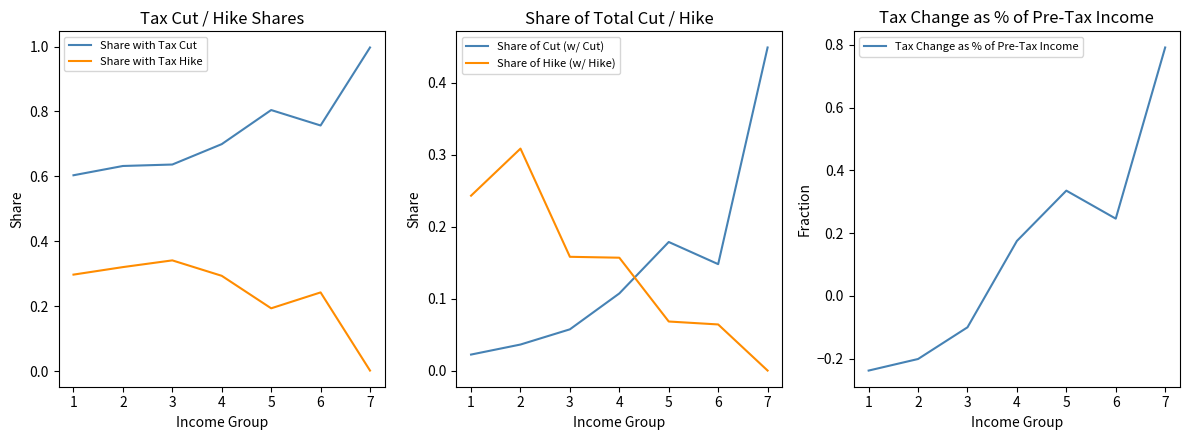

How many categories are shown in the chart?

7